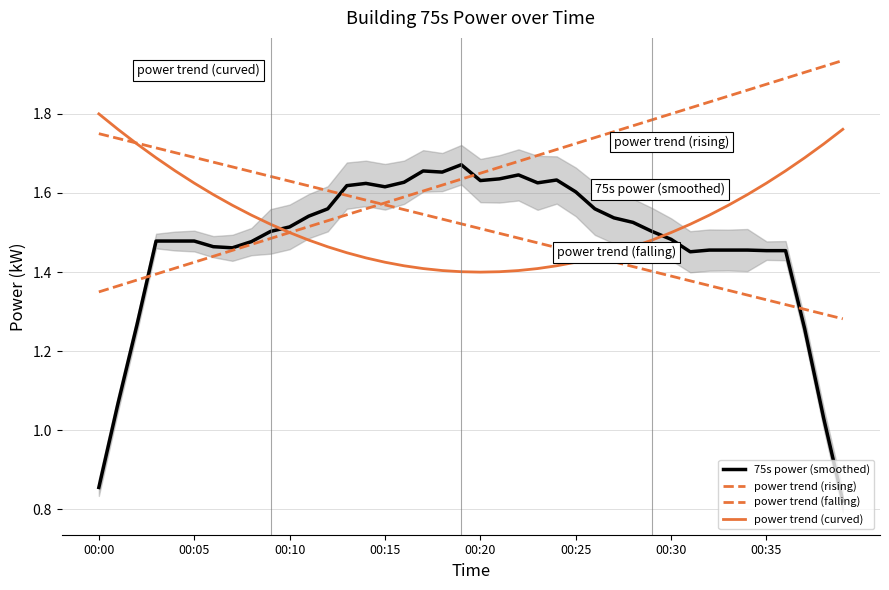

Is it true that 75s power (smoothed) equals 1.5 at 32?

True